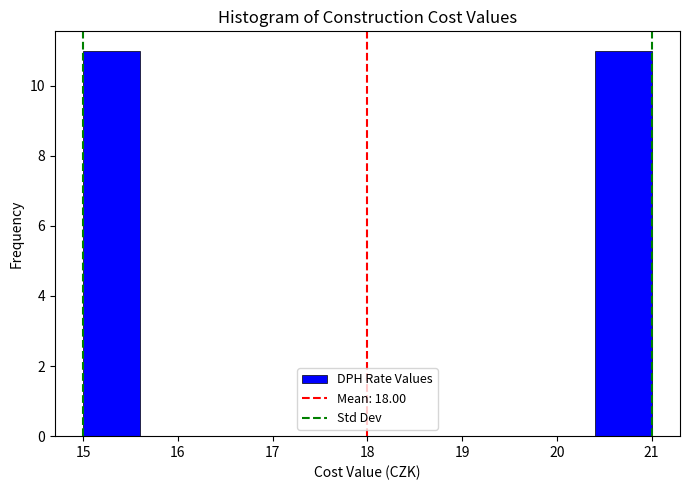

Reading left to right, list every bar in this chart as the range it spans on the x-axis followed by its height. The values are not printed on the chart, so give them approximately, as read against the axis.

15.0 to 15.6: 11
15.6 to 16.2: 0
16.2 to 16.8: 0
16.8 to 17.4: 0
17.4 to 18.0: 0
18.0 to 18.6: 0
18.6 to 19.2: 0
19.2 to 19.8: 0
19.8 to 20.4: 0
20.4 to 21.0: 11